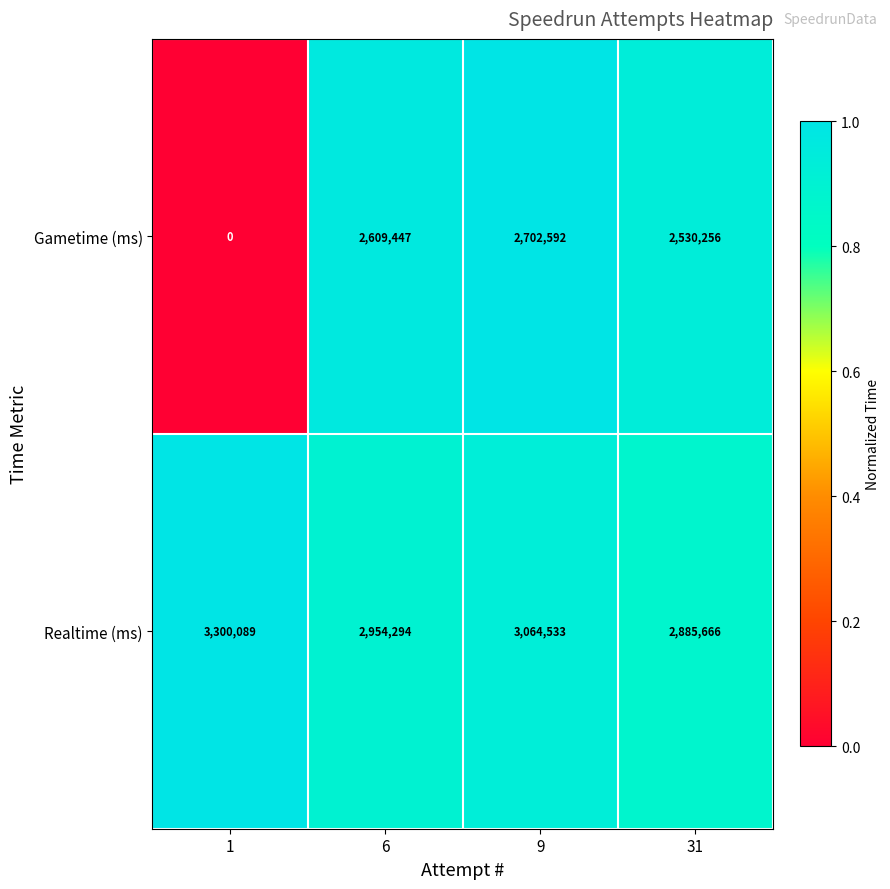

Reading right to left, extract all data points from this chart.

Gametime (ms): 2530256	2702592	2609447	0
Realtime (ms): 2885666	3064533	2954294	3300089